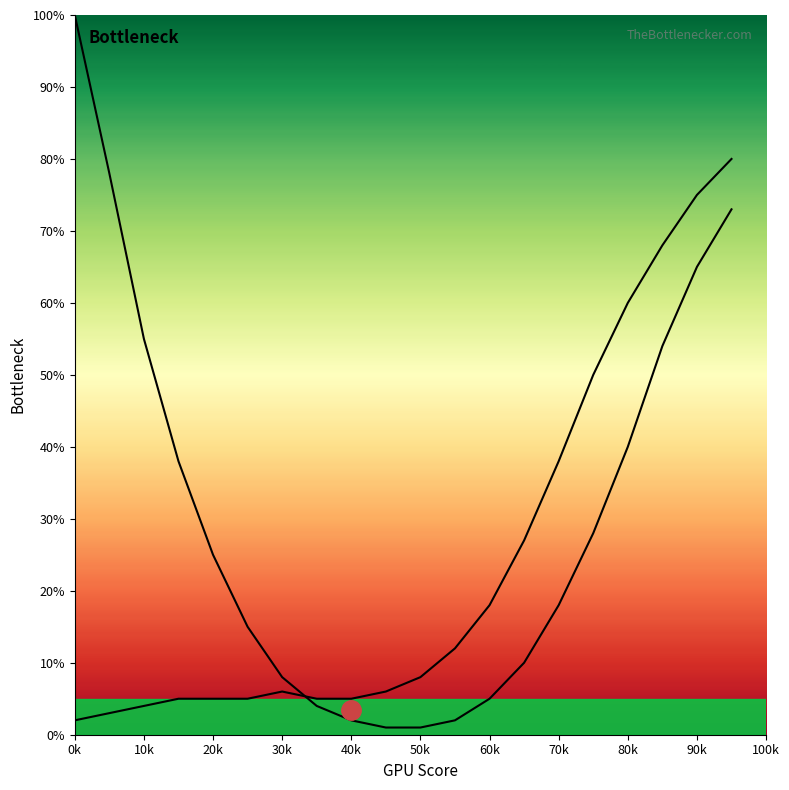

How many interior local peaks does the GPU Bottleneck series have?

1